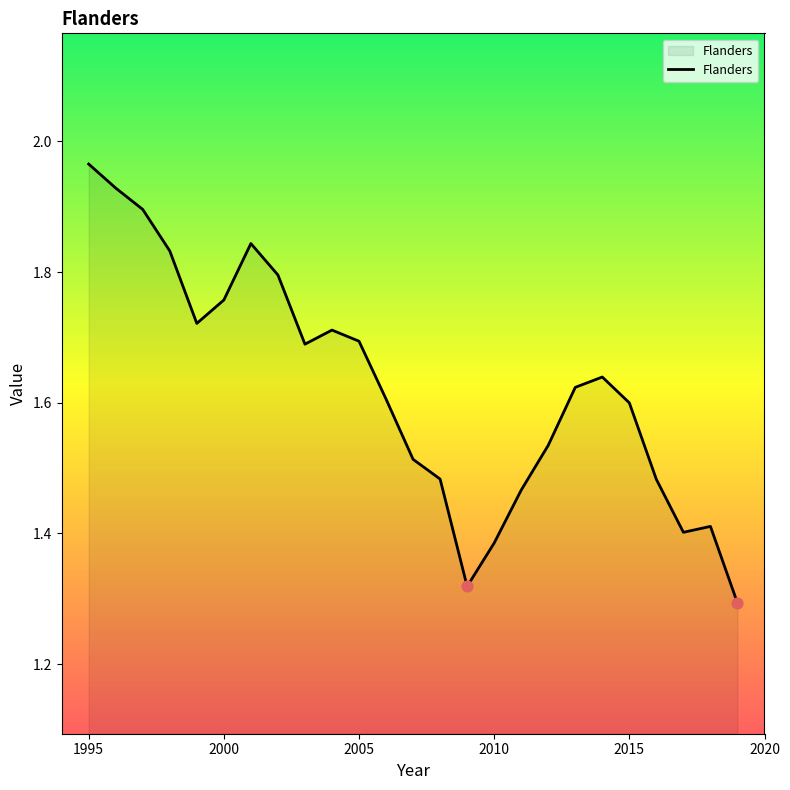

What is the difference between the maximum and minimum values?

0.7